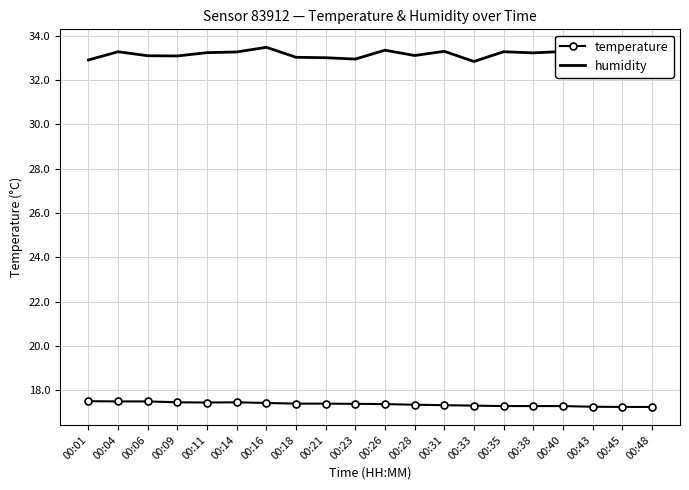

Count the number of data series in this chart.

2